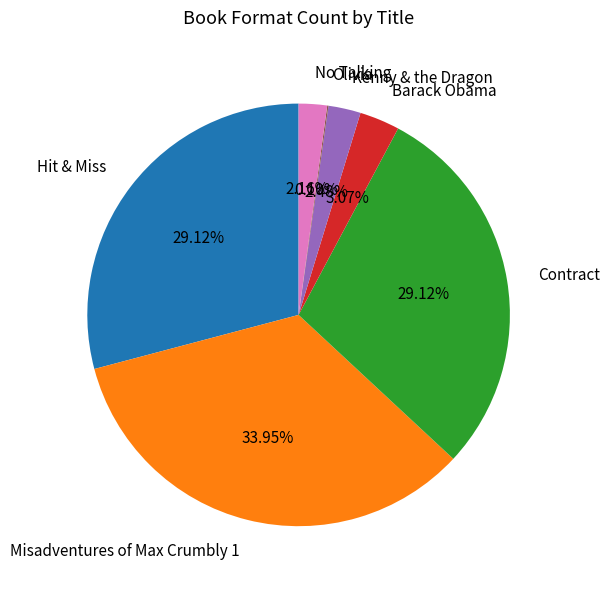

To the nearest percent, what is the difference between the Misadventures of Max Crumbly 1 and Contract slice percentages?

5%